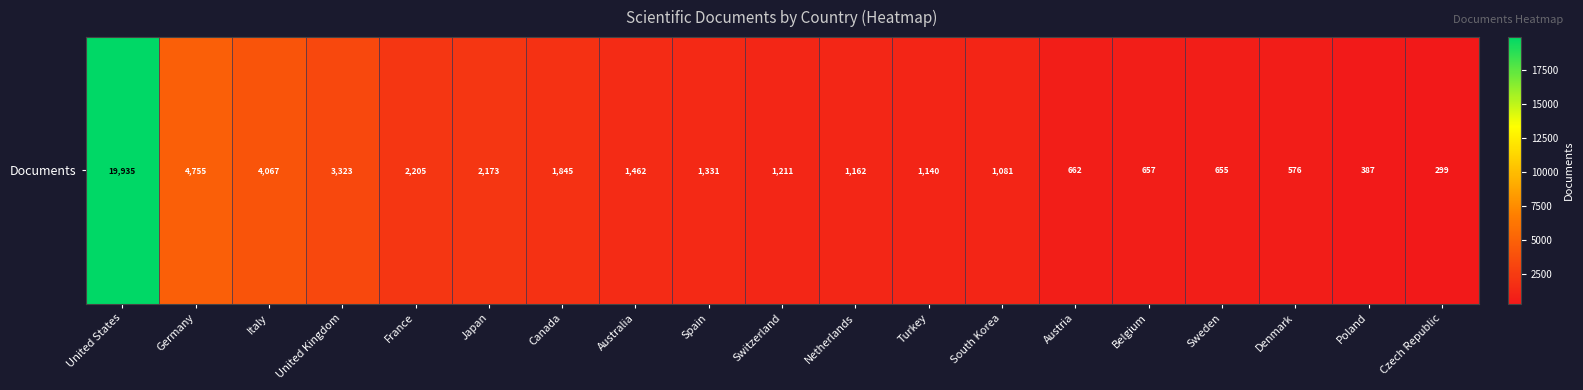

Is it true that the value at United States is 19935?

True